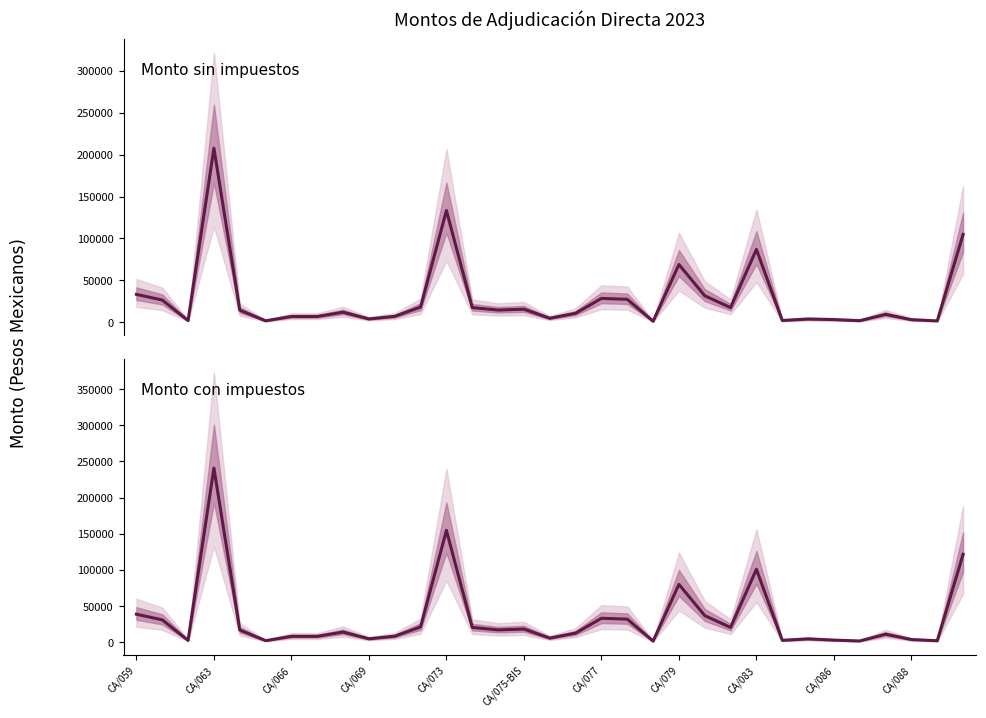

True or false: Monto con impuestos has a value of 80000.0 at CA/079.

True